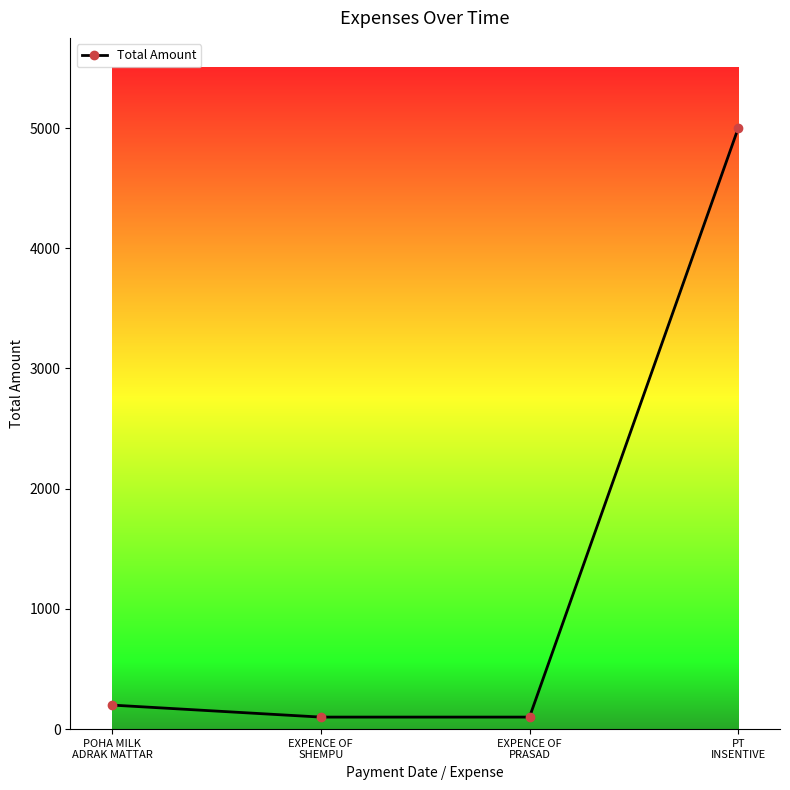

The value at EXPENCE OF
SHEMPU is 100. True or false?

True